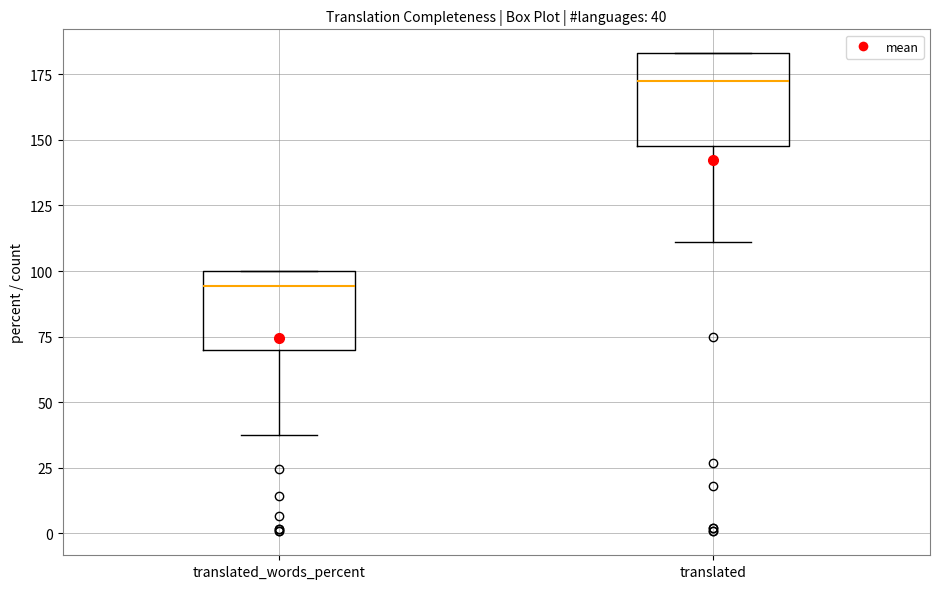

Comparing the boxes themselves (not the whiskers), which one is the tallest?

translated